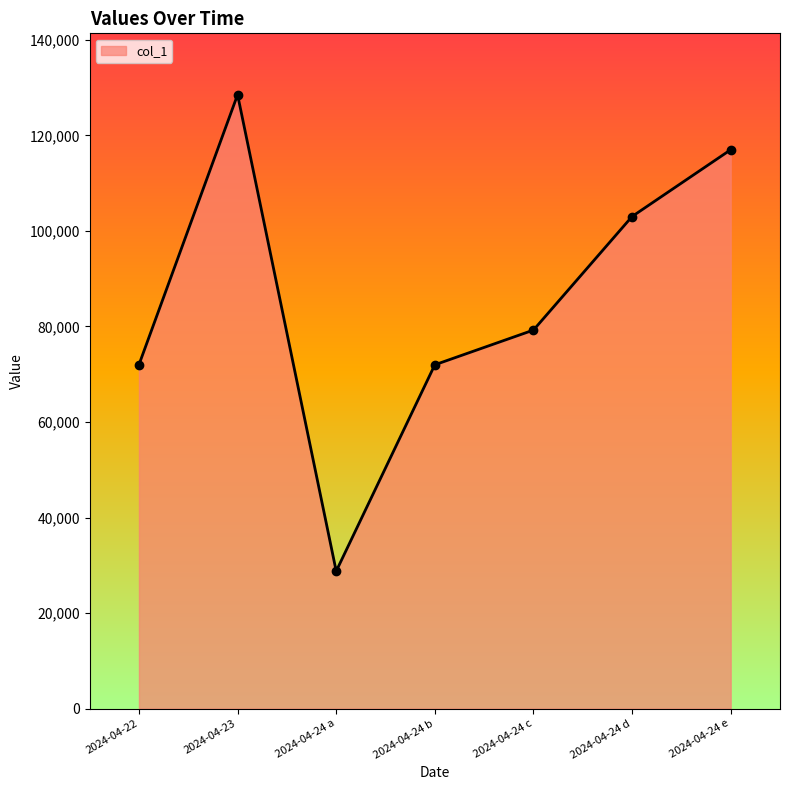

How many data points are less than 79247?

3